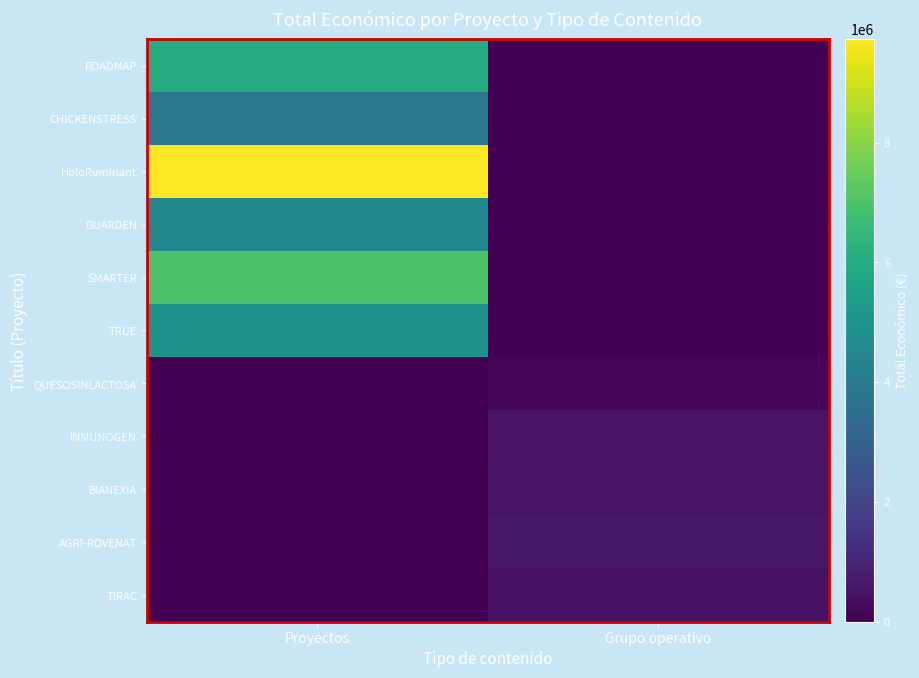

What is the difference between the highest and lowest values at Proyectos?

9724763